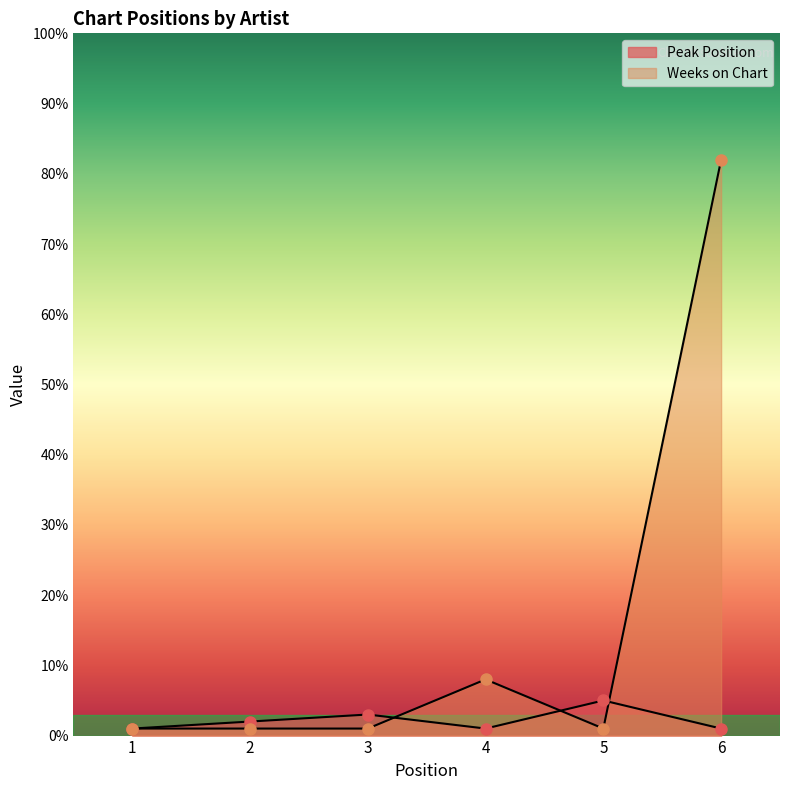

Count the number of data series in this chart.

2